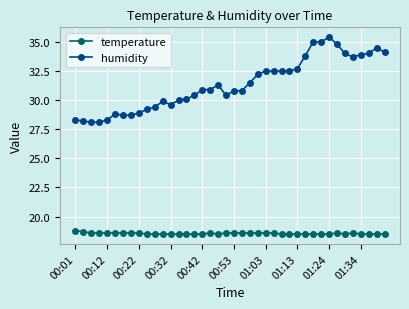

What is the difference between the maximum and minimum values in the temperature series?

0.3